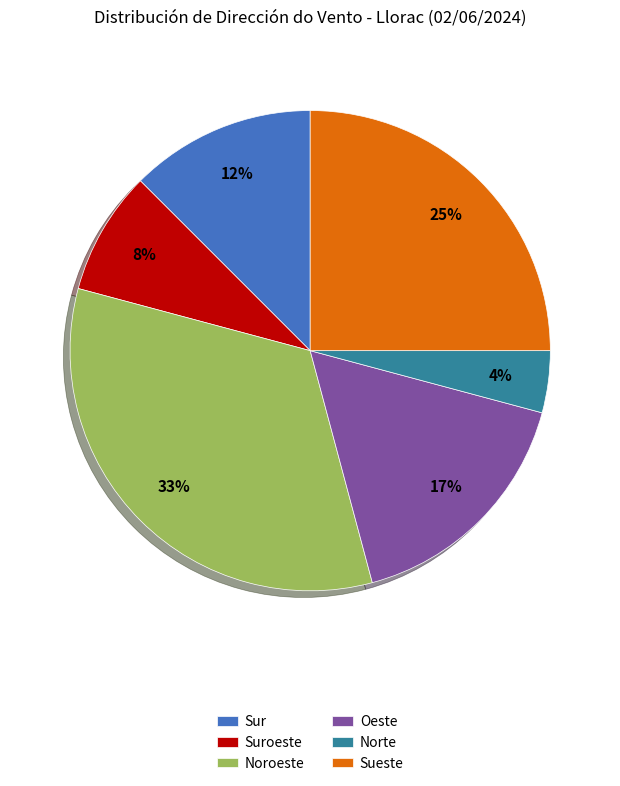

Which has a higher value, Sur or Suroeste?

Sur